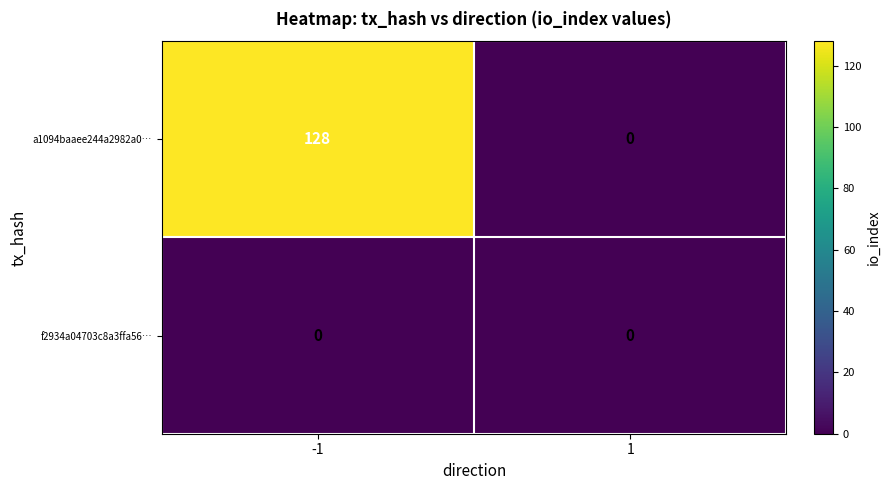

Which series changed the most between -1 and 1?

a1094baaee244a2982a0…